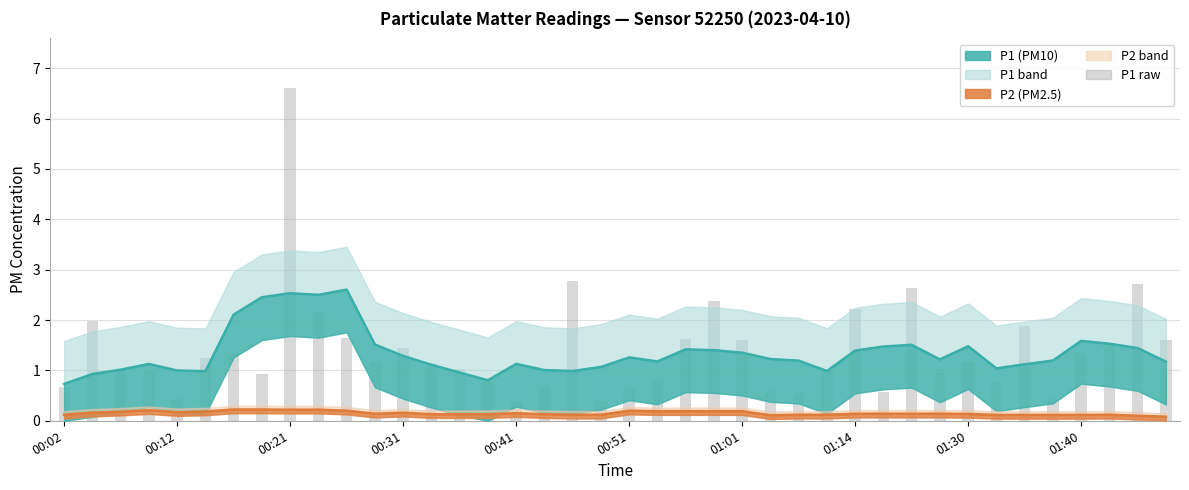

What is the approximate value at 00:51?

0.7